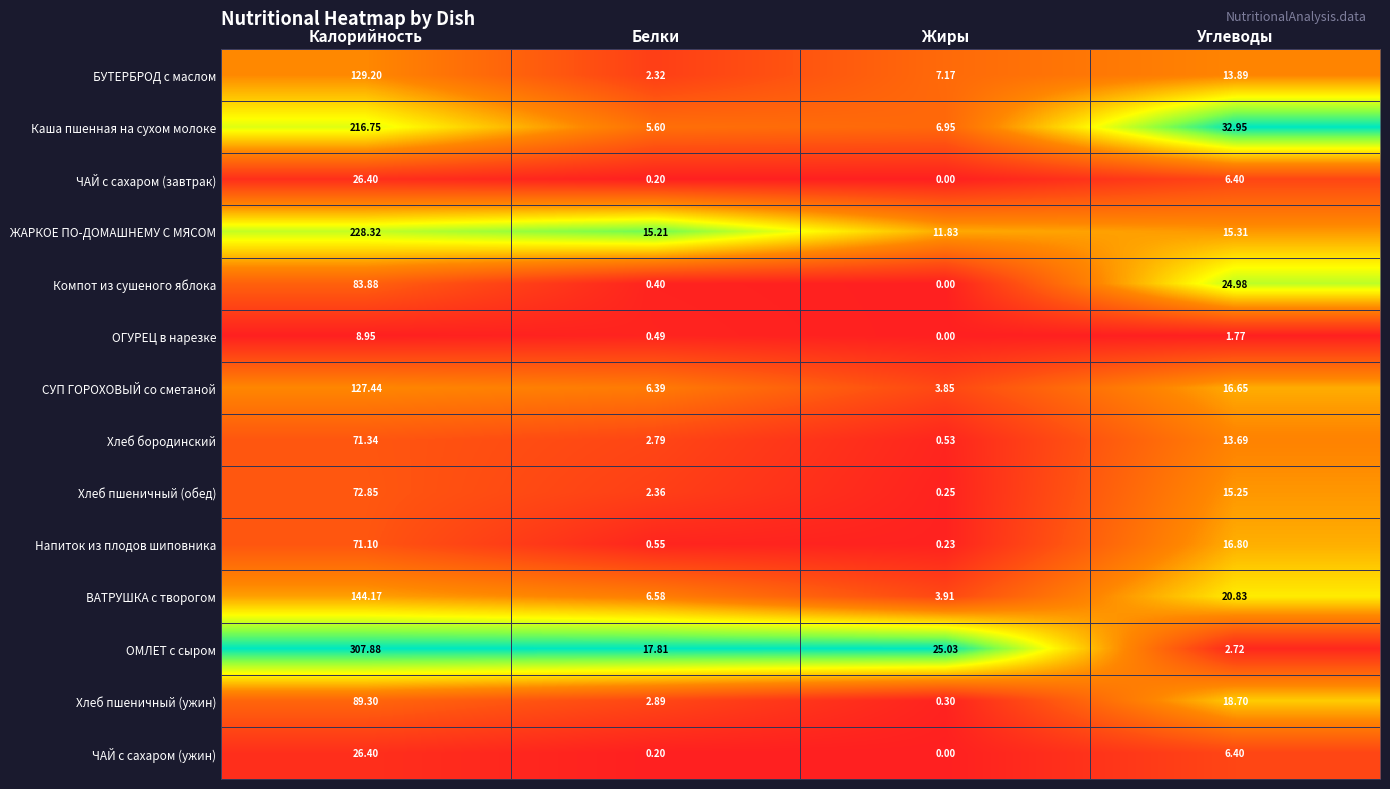

List the labels in order of ВАТРУШКА с творогом value, largest first.

Калорийность, Углеводы, Белки, Жиры